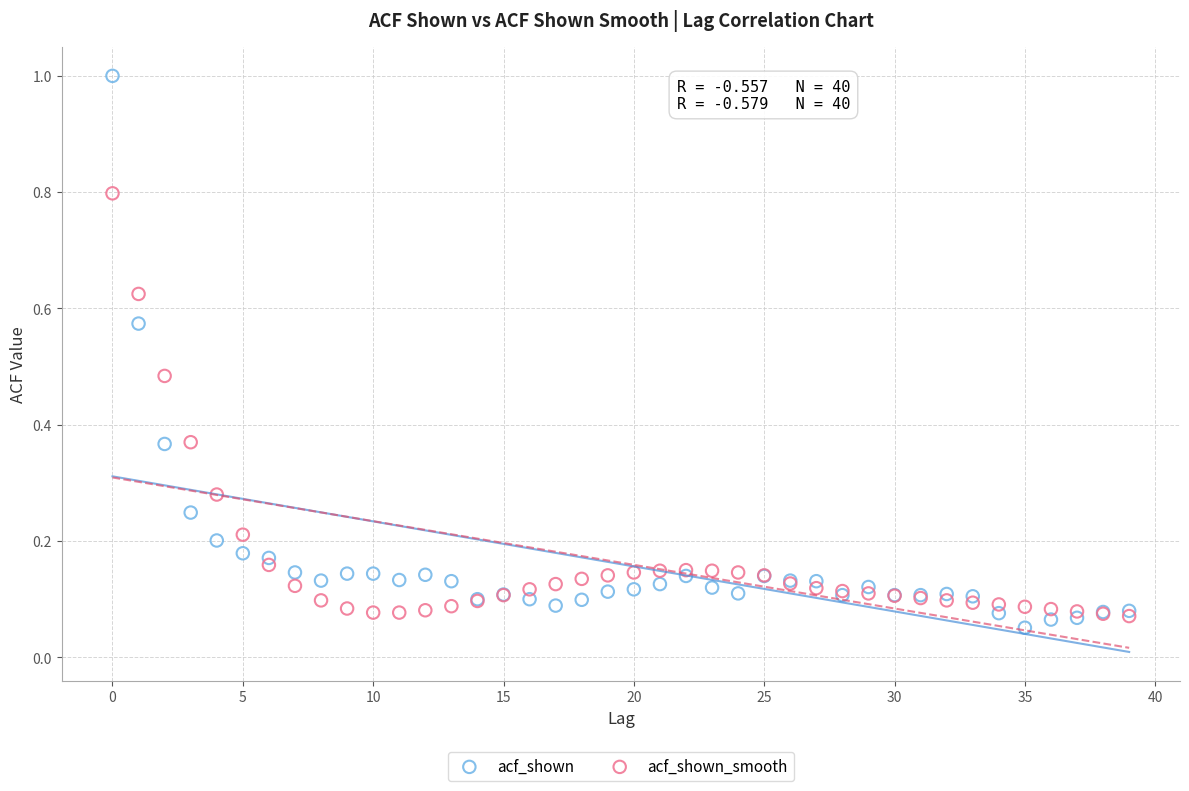

What are all the series names shown in the legend?

acf_shown, acf_shown_smooth